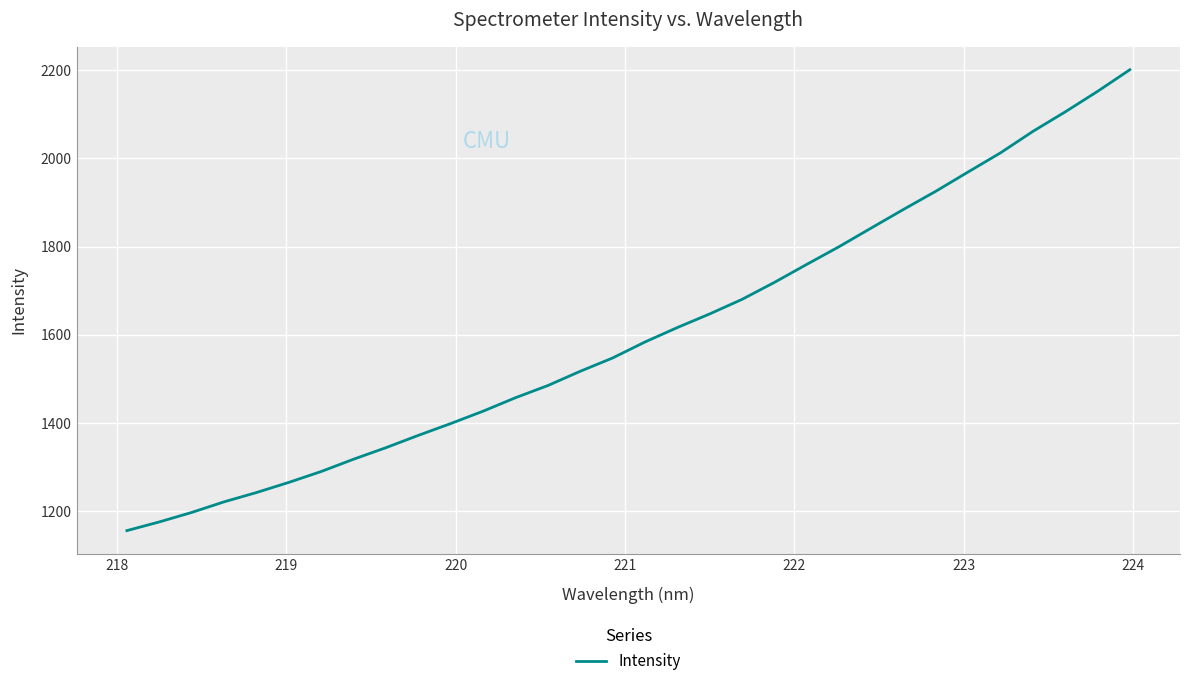

What is the greatest value displayed?

2200.6